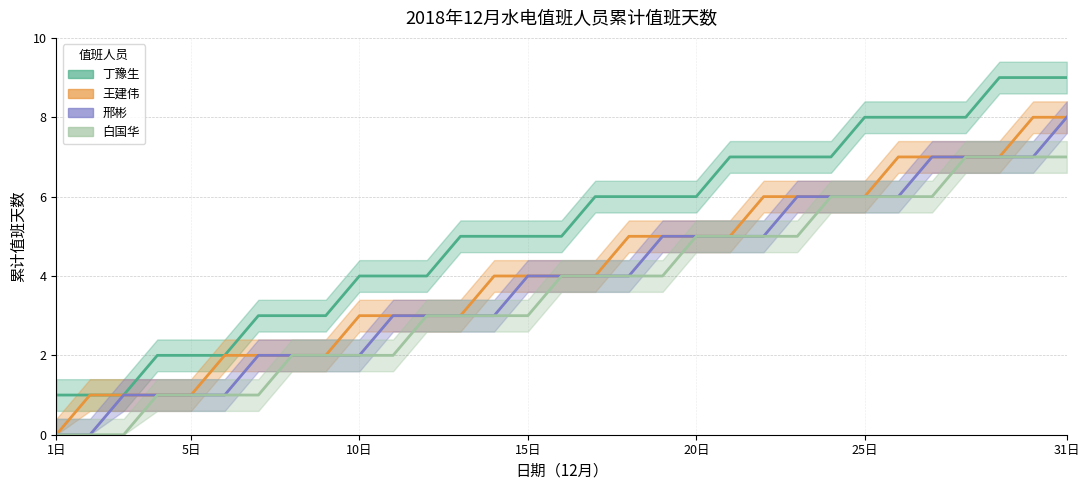

The value of 丁豫生 at 15日 is 1. True or false?

False